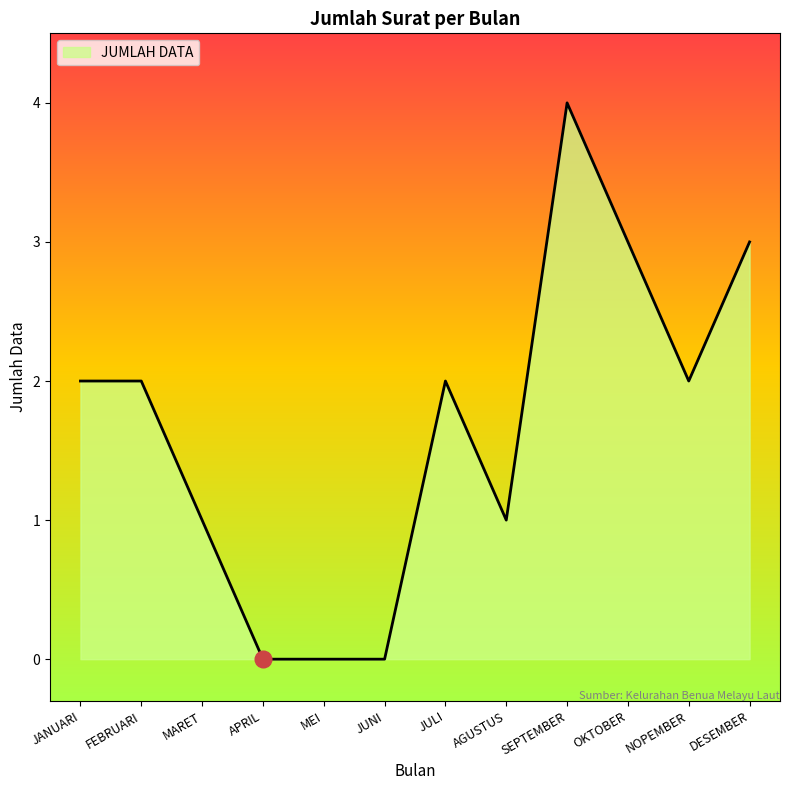

Does the chart have visible grid lines?

No